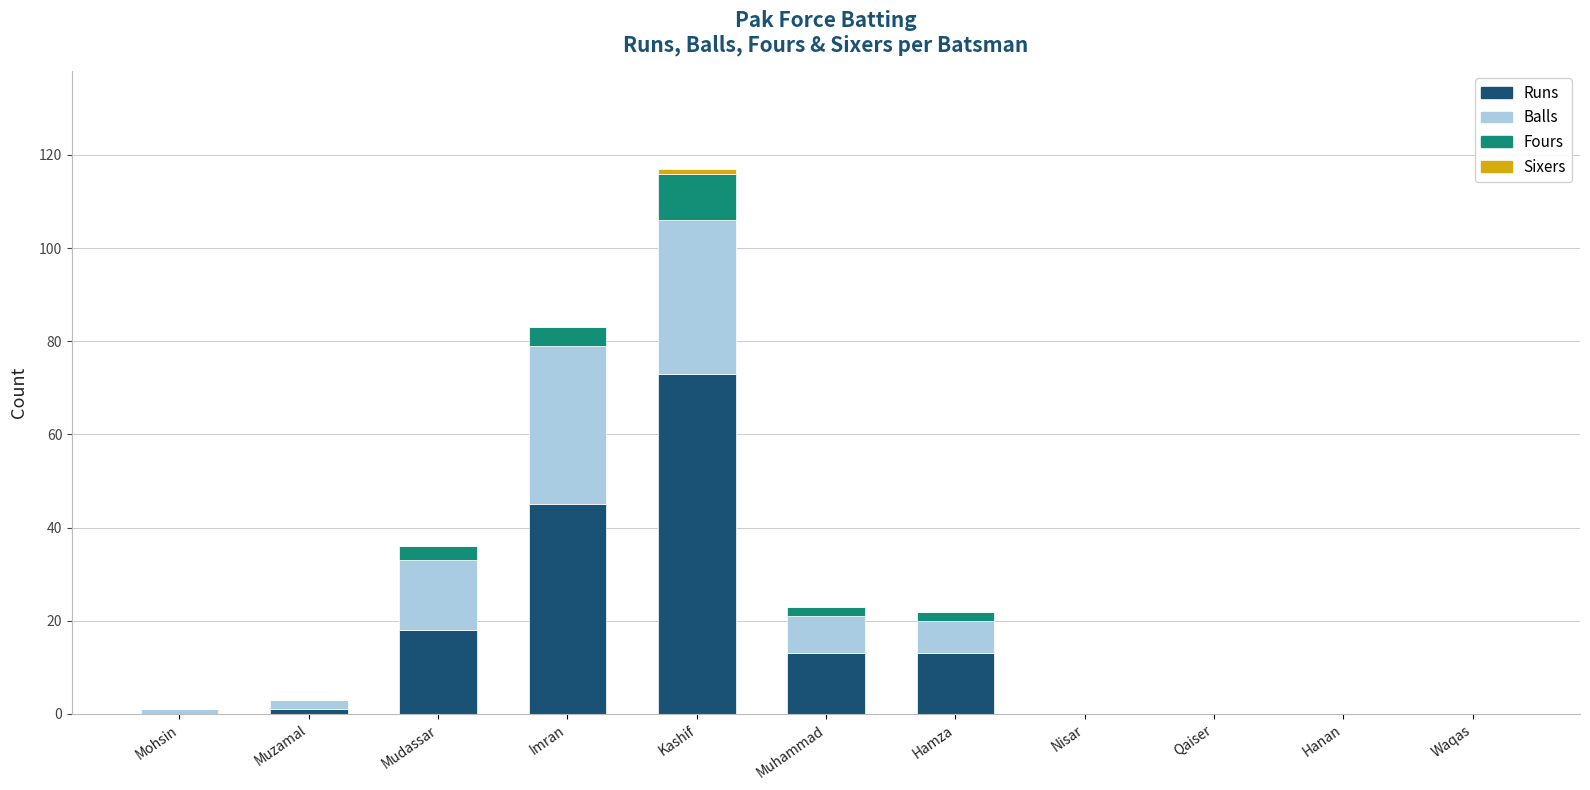

Where is Runs nearest to the value 36?

Imran